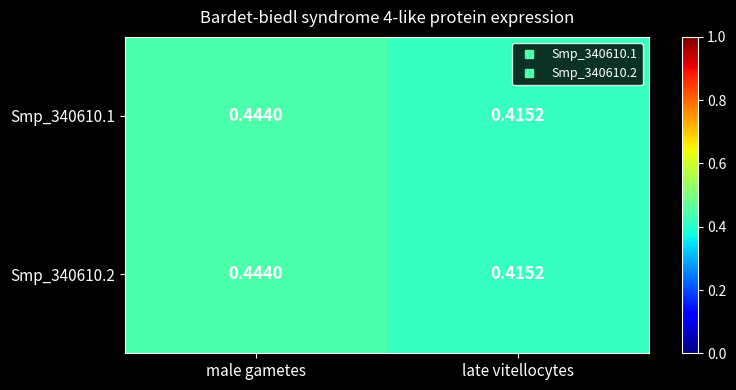

Which label corresponds to the smallest value in the chart?

late vitellocytes